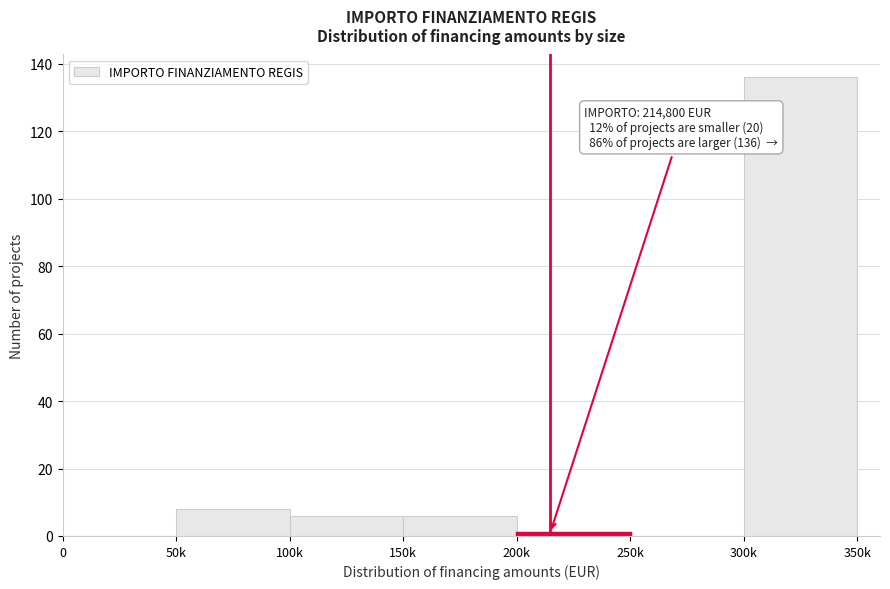

Reading left to right, extract all data points from this chart.

0=0	50k=8	100k=6	150k=6	200k=1	250k=0	300k=136